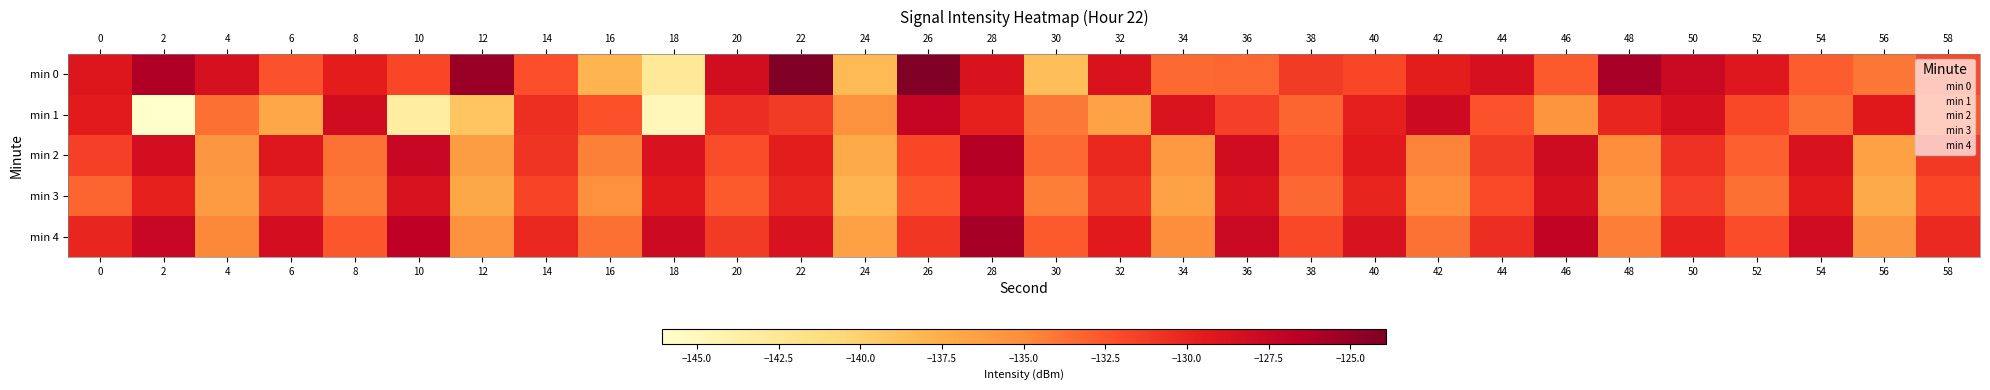

Which series has the largest total across all categories?

min 4